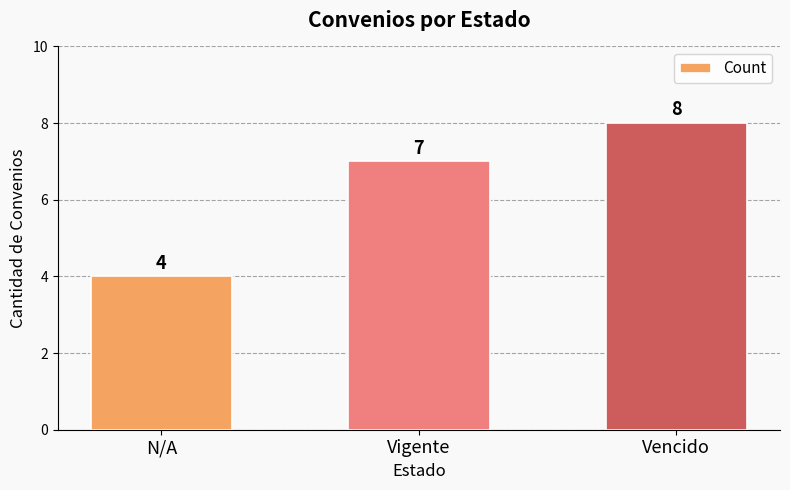

Which label corresponds to the largest value in the chart?

Vencido